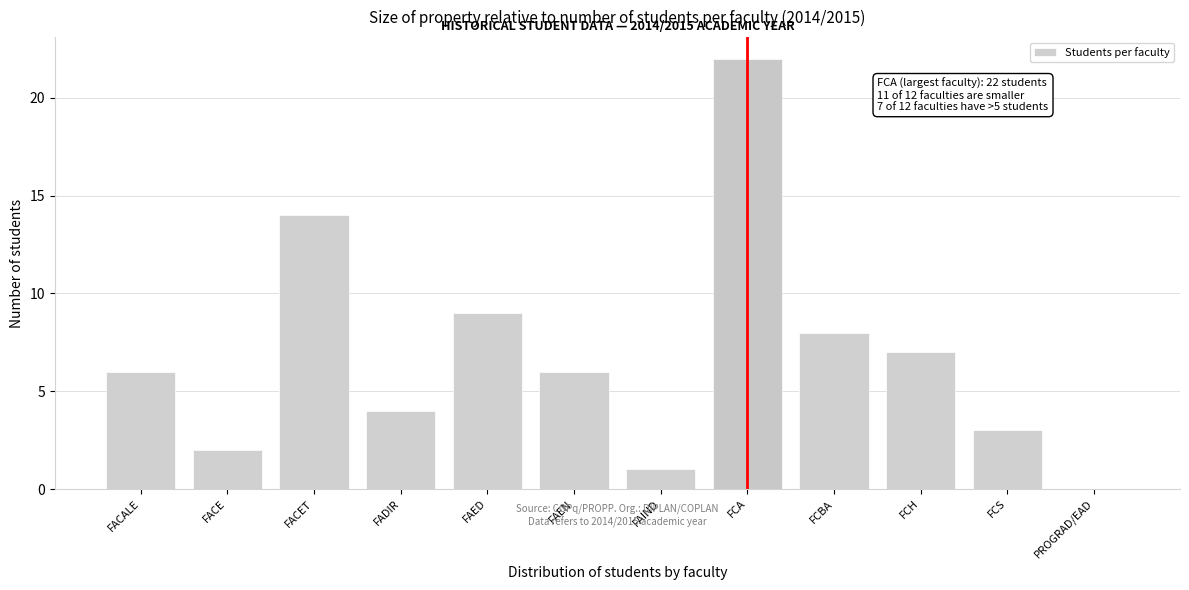

Reading left to right, list all the values displayed in this chart.

FACALE=6	FACE=2	FACET=14	FADIR=4	FAED=9	FAEN=6	FAIND=1	FCA=22	FCBA=8	FCH=7	FCS=3	PROGRAD/EAD=0